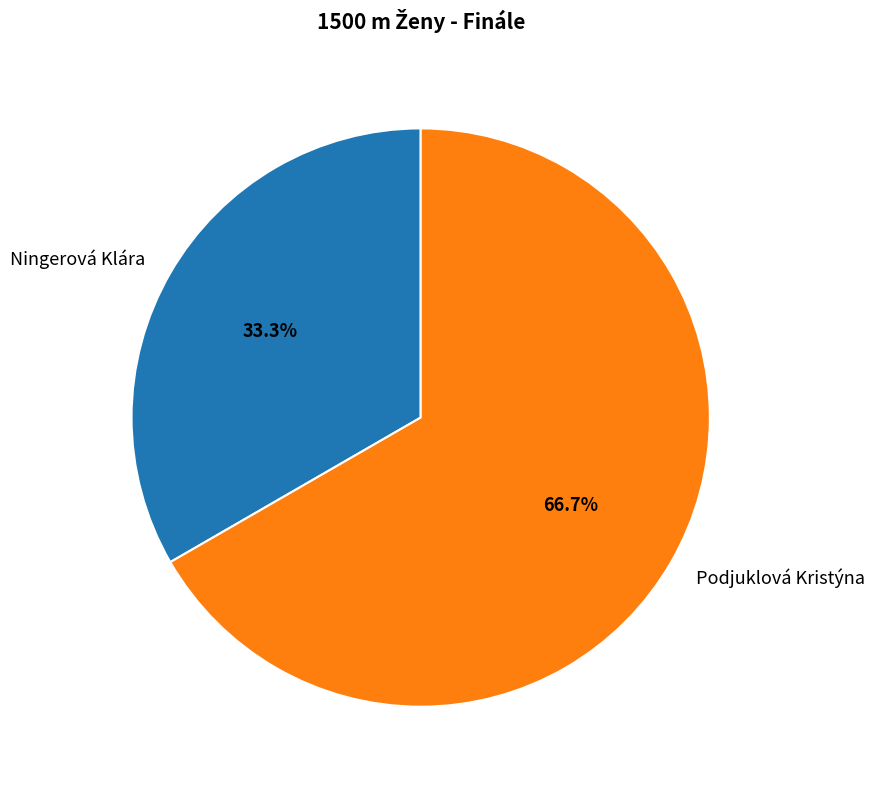

How many slices are in this pie chart?

2